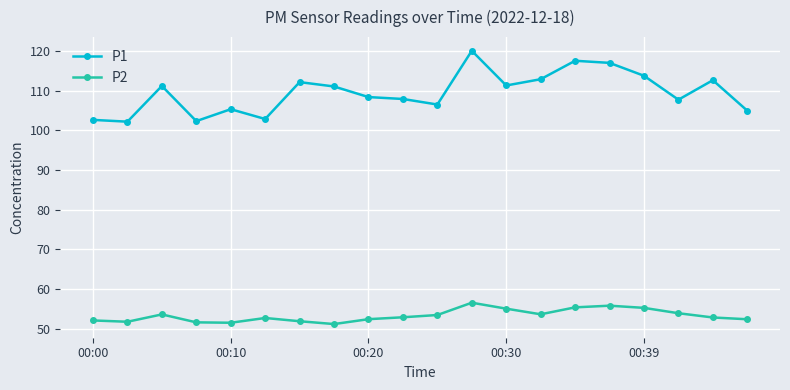

What is the average value of the P2 series?

53.3